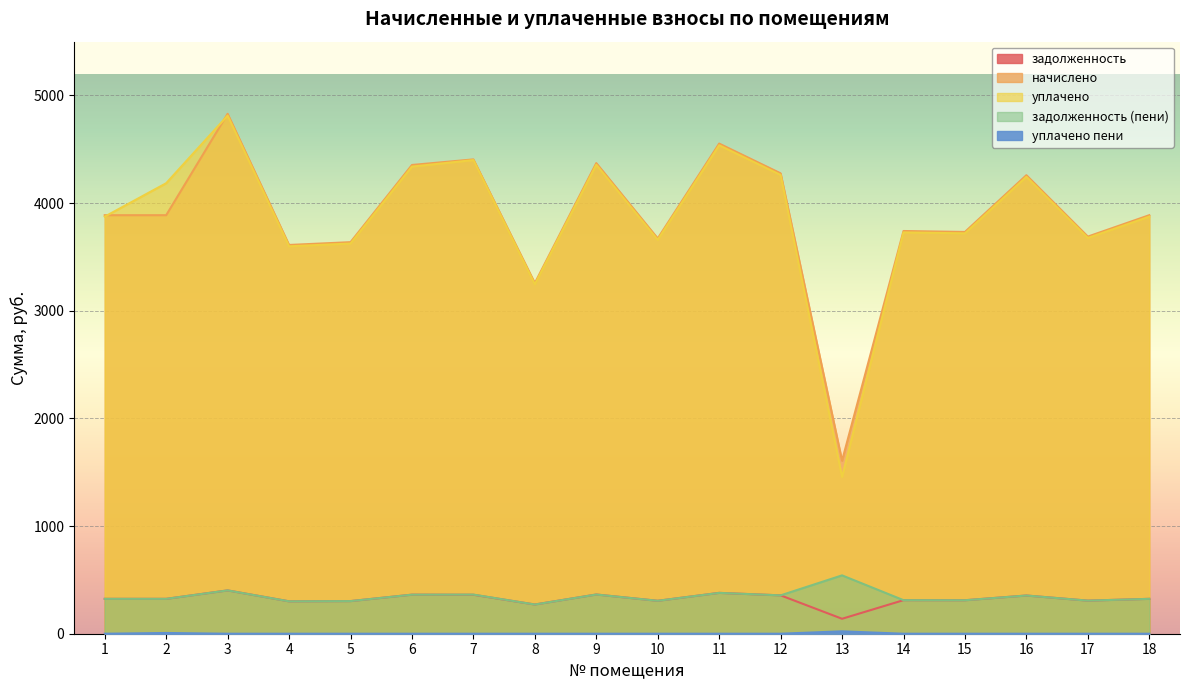

How many lines are shown in the chart?

5